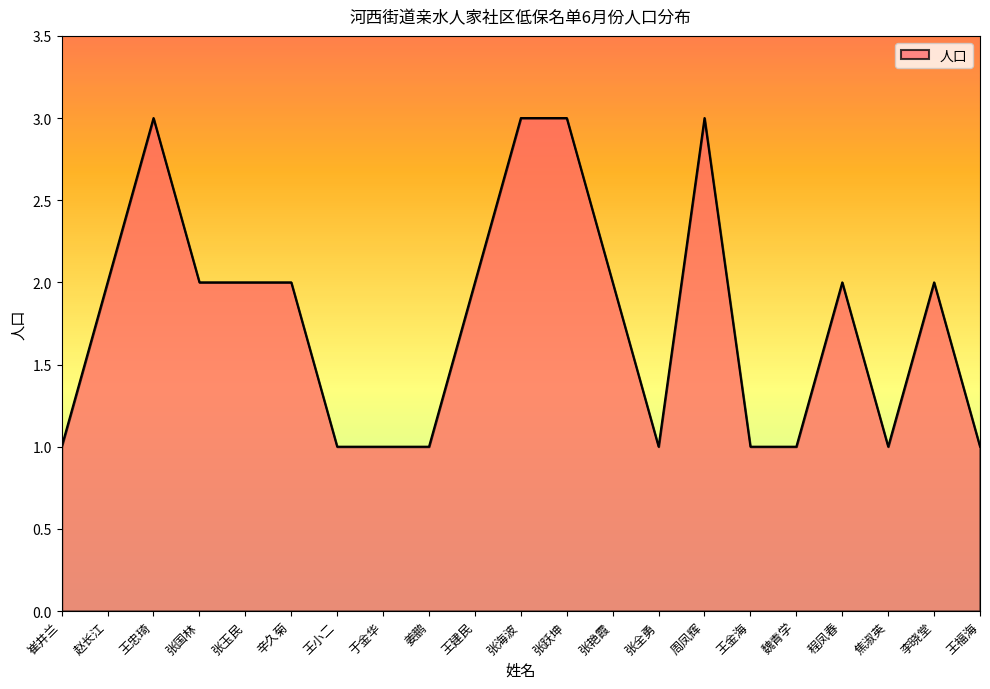

The value at 张跃坤 is 3. True or false?

True